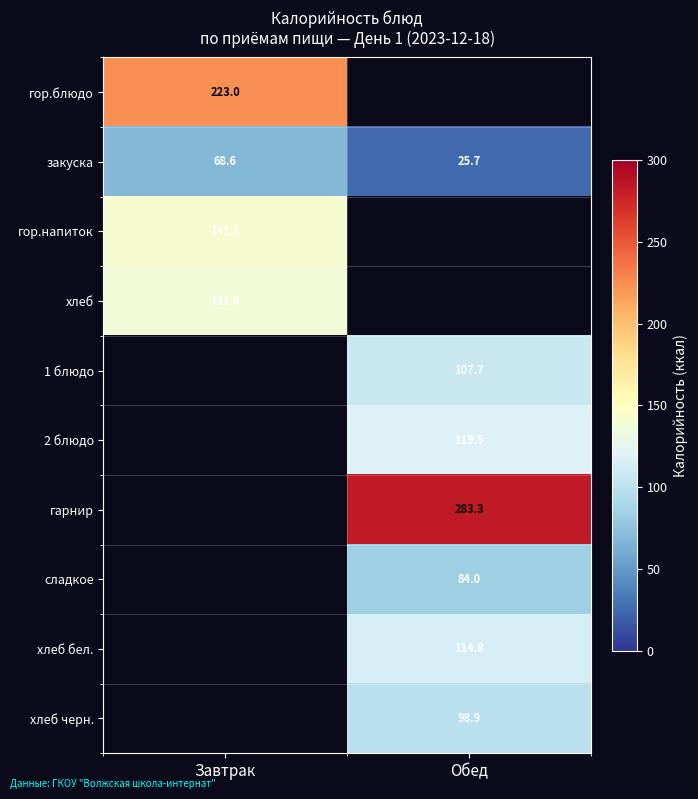

The value of хлеб черн. at Обед is 98.9. True or false?

True